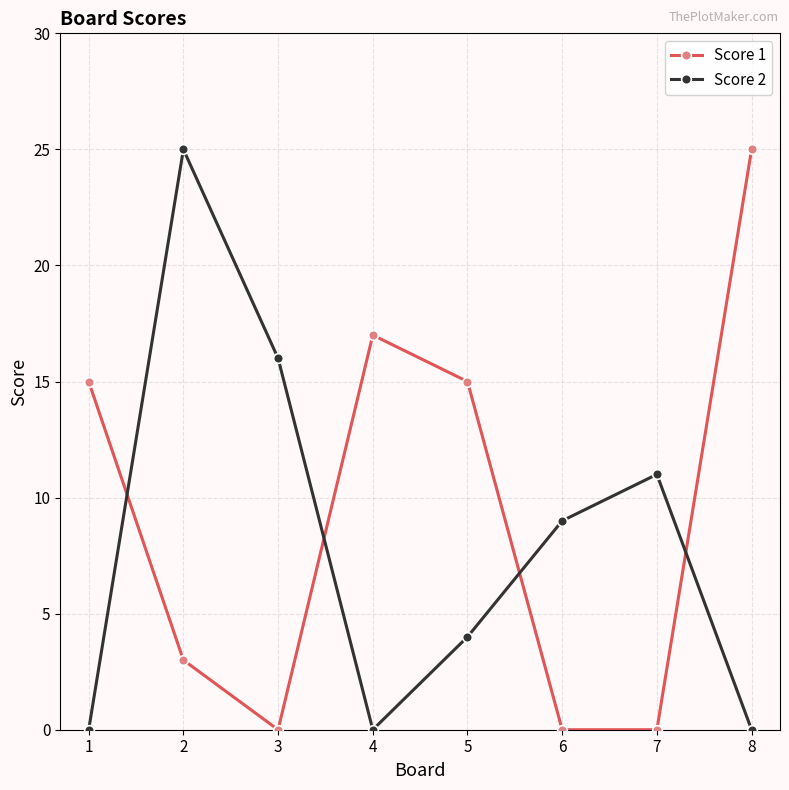

What is the sum of the Score 2 values at 3 and 1?

16